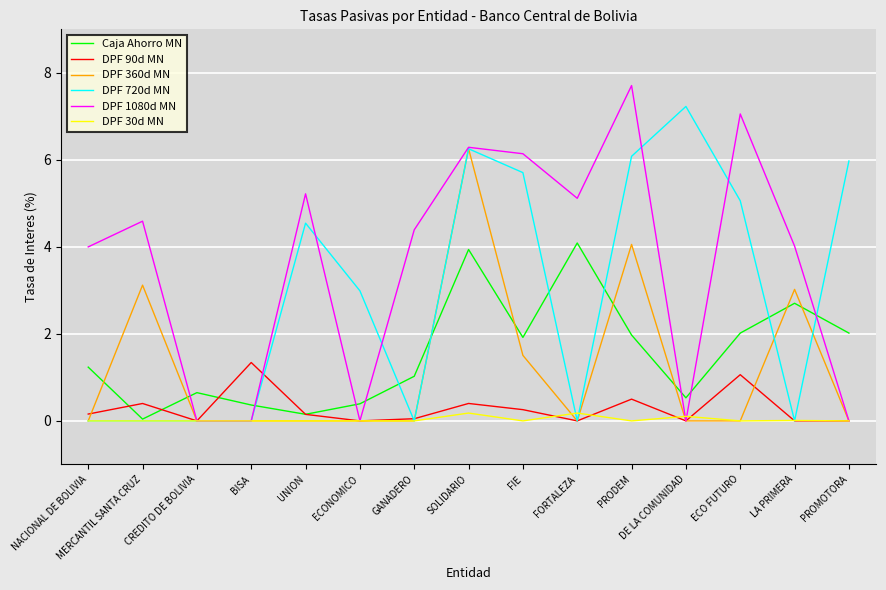

Which series has the largest total across all categories?

DPF 1080d MN